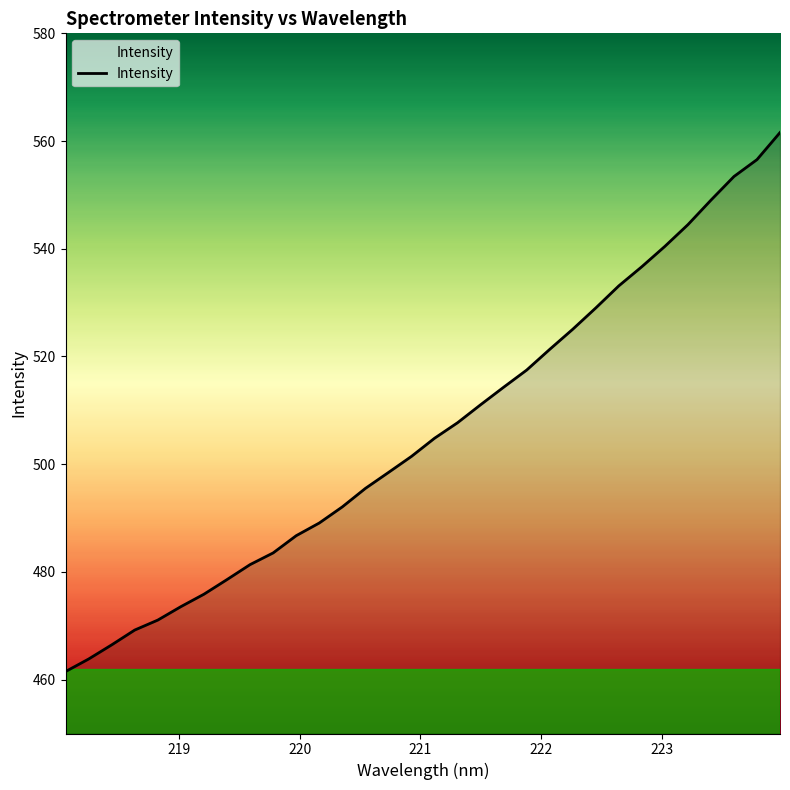

How many lines are shown in the chart?

1